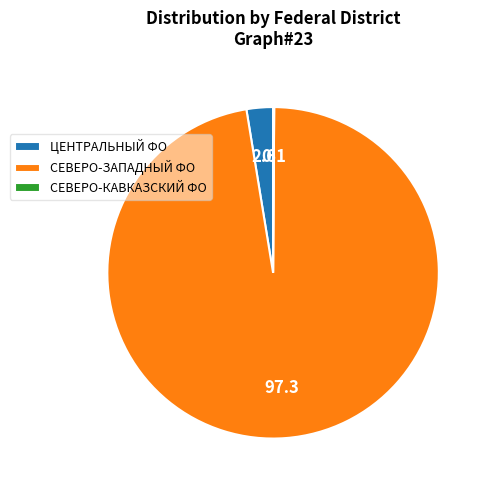

Do ЦЕНТРАЛЬНЫЙ ФО and СЕВЕРО-ЗАПАДНЫЙ ФО together represent more than half of the pie?

Yes